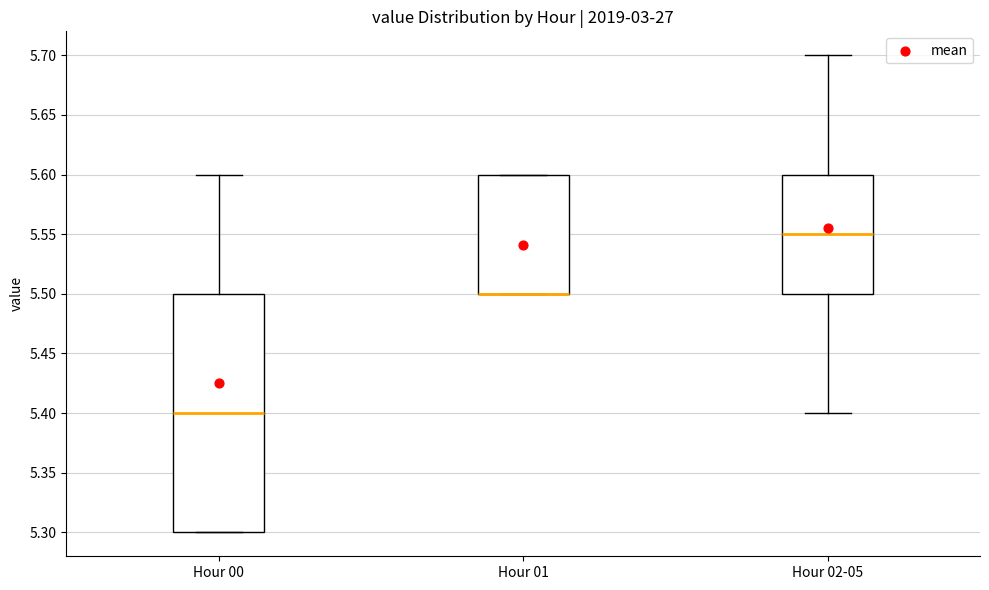

Reading left to right, transcribe this box plot: for each box, give where its median line is, the range the box spans, and where its two whiskers end, as read against the y-axis. The values are not printed on the chart, so give them approximately, as read against the axis.

Hour 00: median 5.40, box 5.30 to 5.50, whiskers 5.30 to 5.60
Hour 01: median 5.50 (drawn on the box's lower edge), box 5.50 to 5.60, whiskers 5.50 to 5.60
Hour 02-05: median 5.55, box 5.50 to 5.60, whiskers 5.40 to 5.70